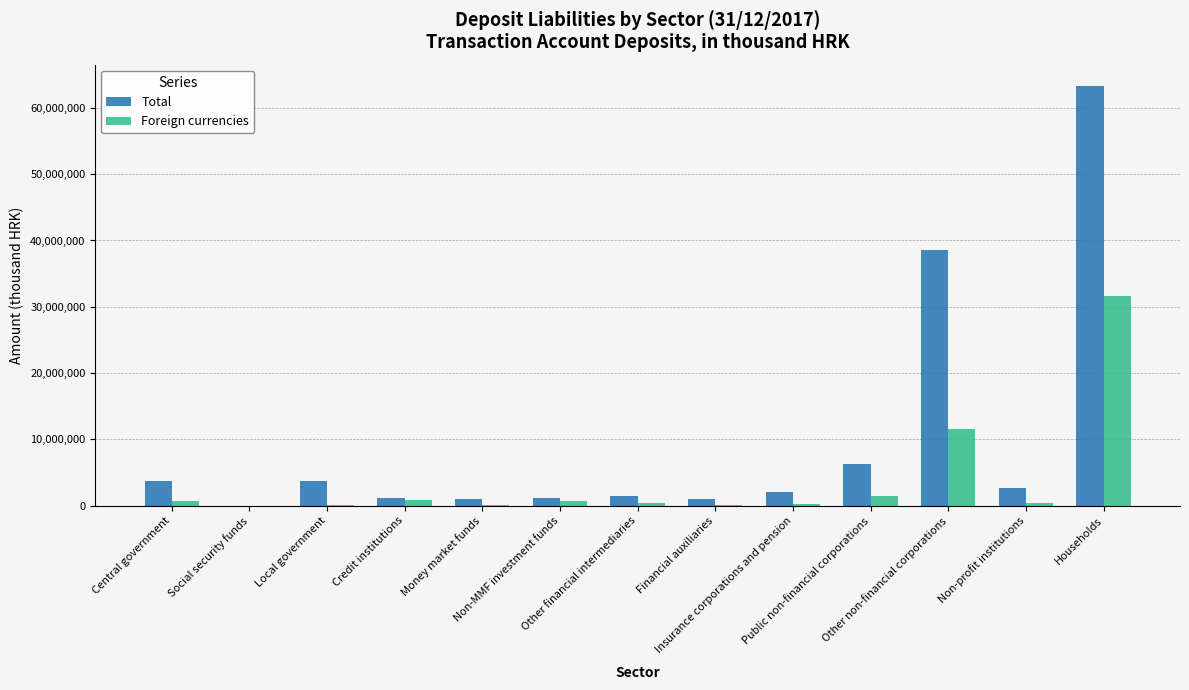

What is the greatest value displayed?

63357225